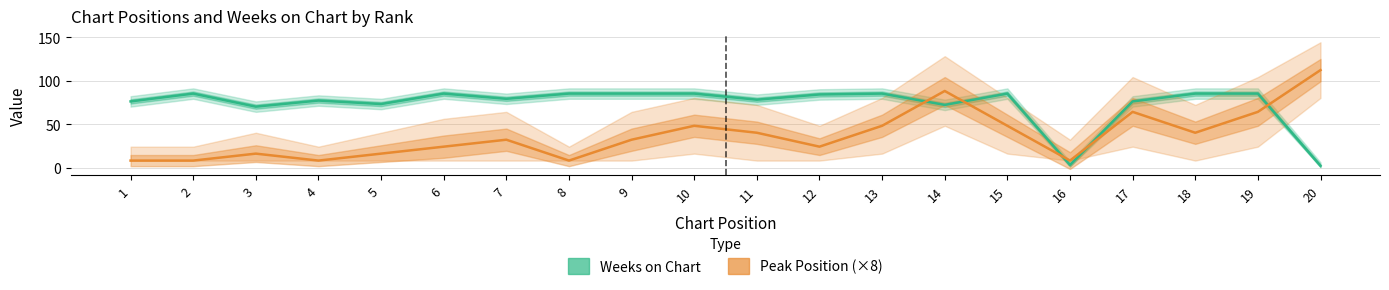

How many lines are shown in the chart?

2